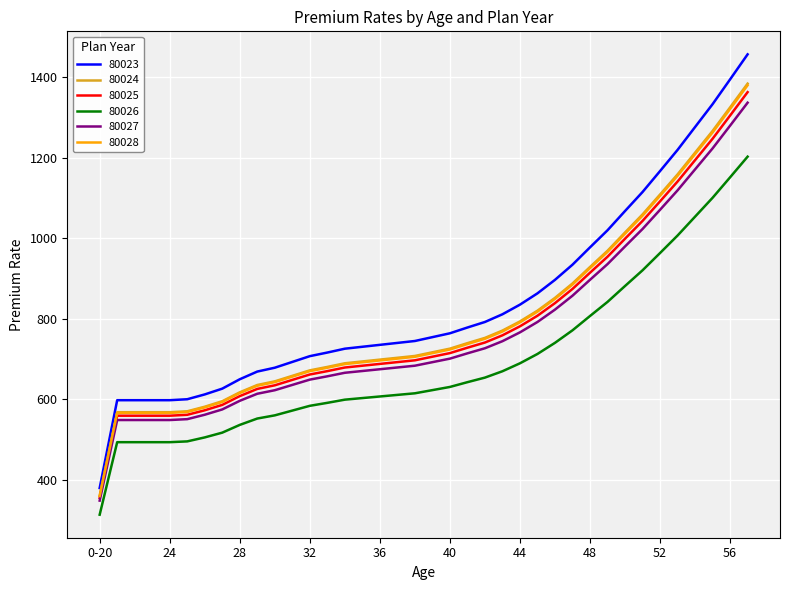

Which series has the largest range (max minus min)?

80023